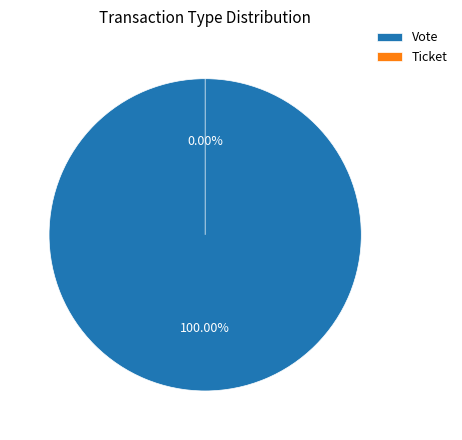

Is it true that Ticket is 1% of the pie?

False